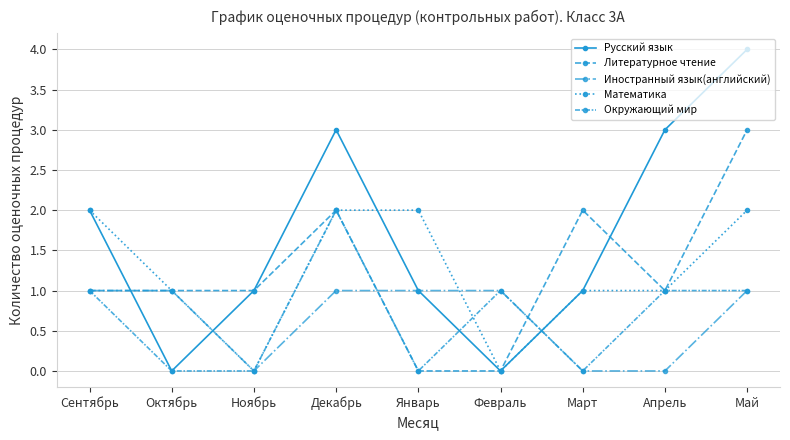

How many values in the Окружающий мир series are below 1?

4